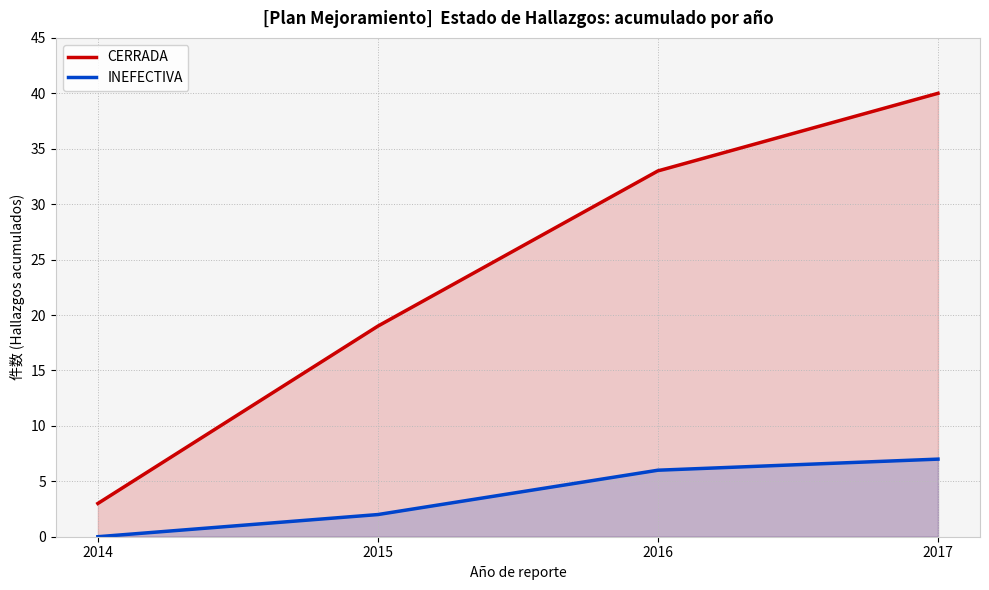

Rank the categories by CERRADA value from highest to lowest.

2017, 2016, 2015, 2014